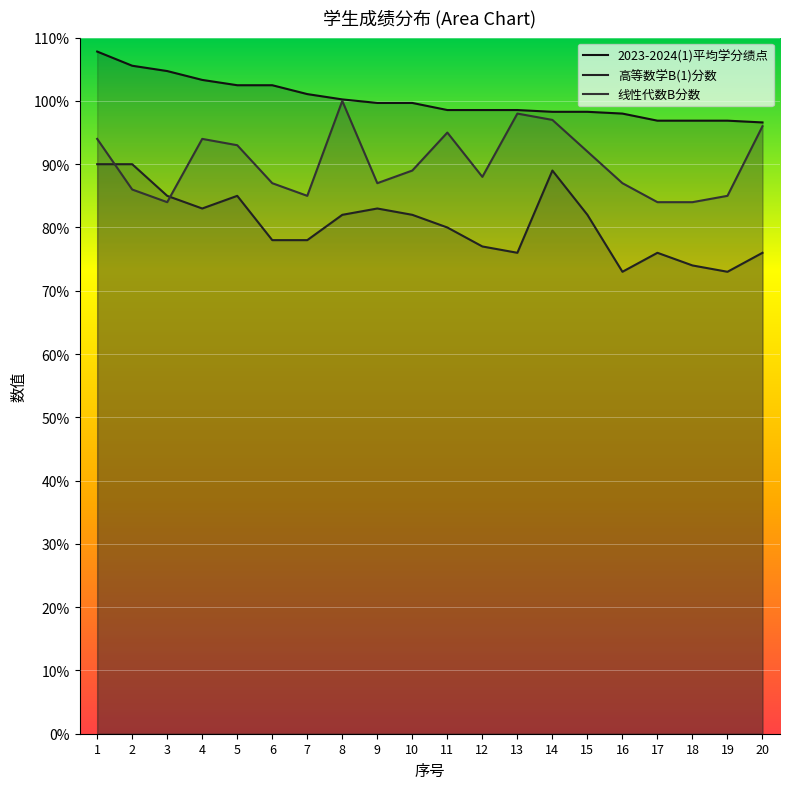

At how many categories does at least one series exceed 104?

3